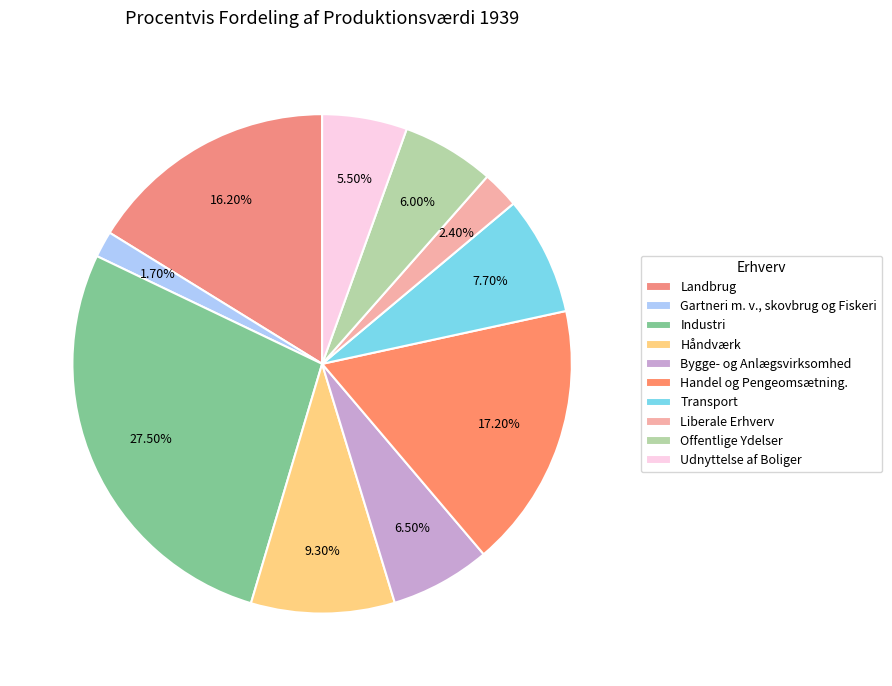

How many slices are in this pie chart?

10